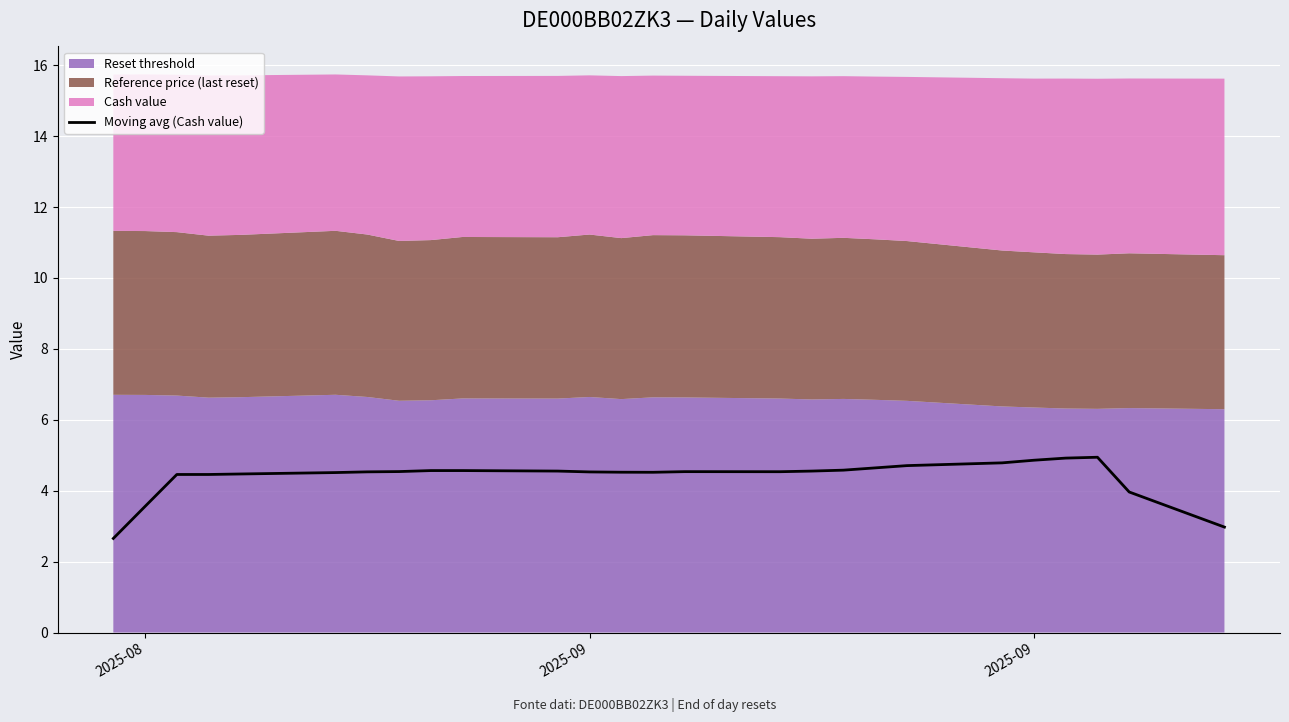

What is the minimum value shown in the chart?

2.7